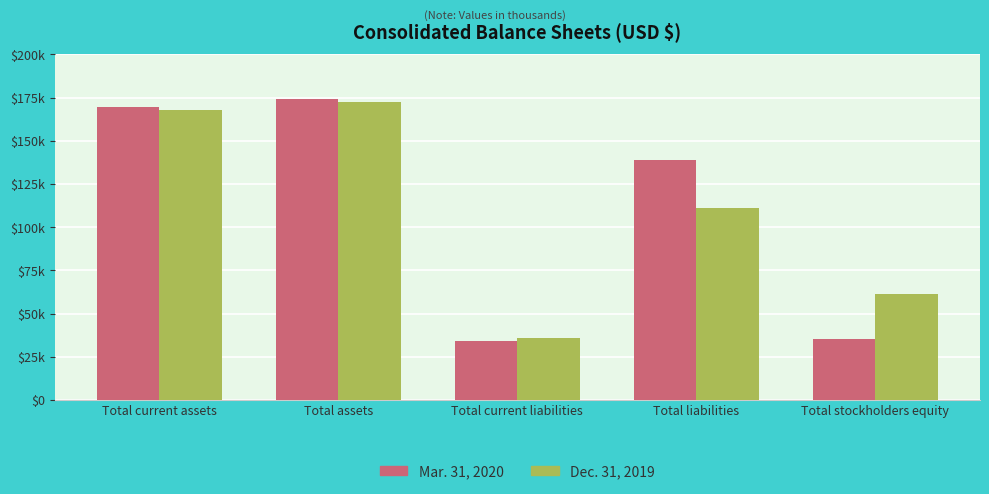

Reading left to right, list all the values displayed in this chart.

Mar. 31, 2020: 169677	174170	34225	139039	35131
Dec. 31, 2019: 168060	172650	36139	111067	61583